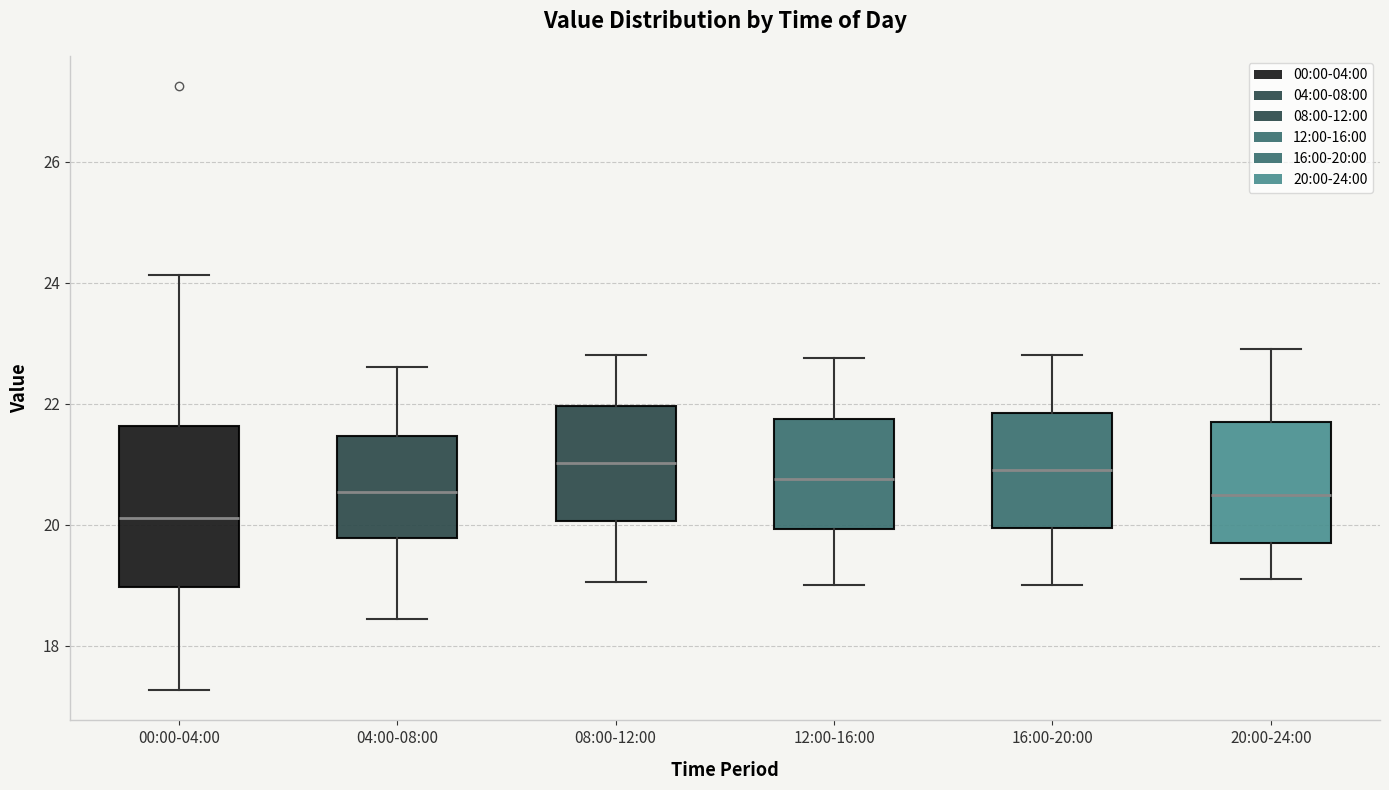

Comparing the boxes themselves (not the whiskers), which one is the tallest?

00:00-04:00